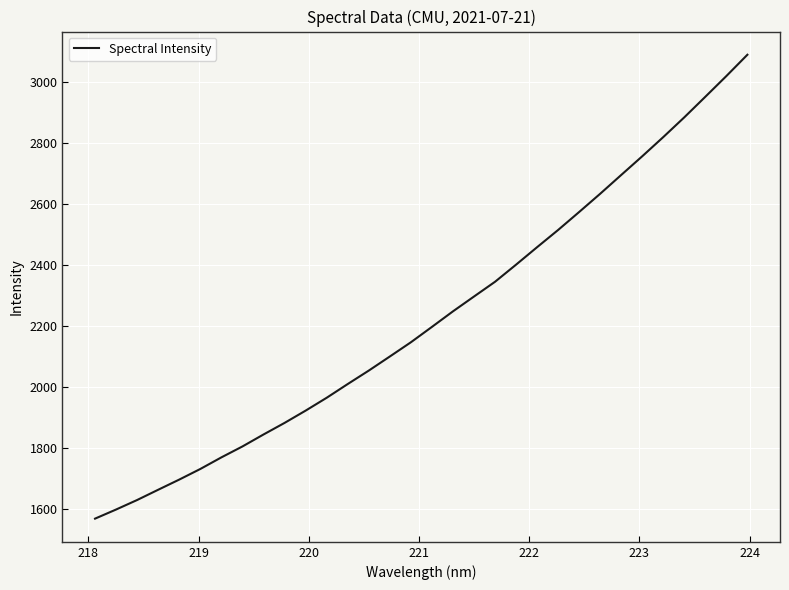

What is the maximum value shown in the chart?

3090.7